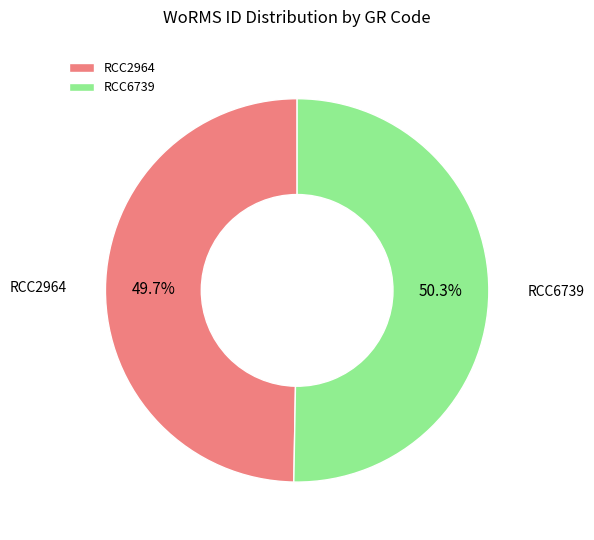

Which has a higher value, RCC2964 or RCC6739?

RCC6739